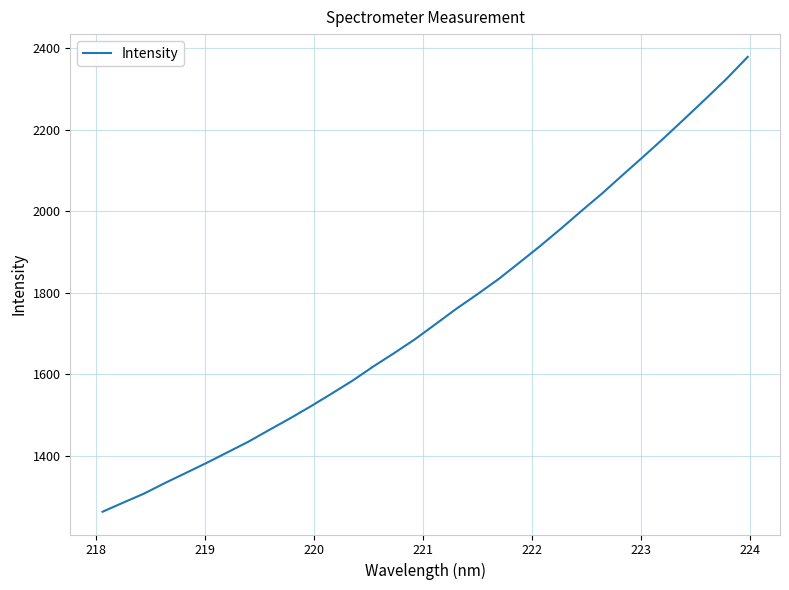

How many series are shown in this chart?

1